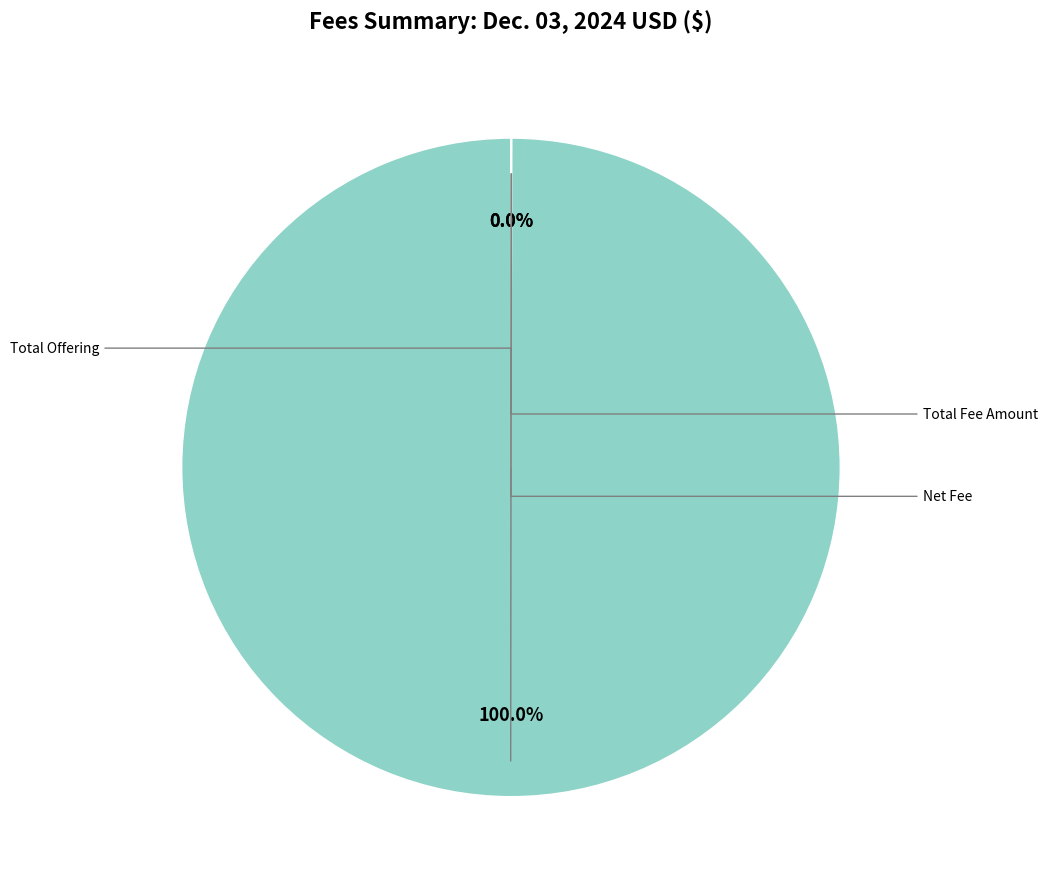

Does any single category account for the majority?

Yes